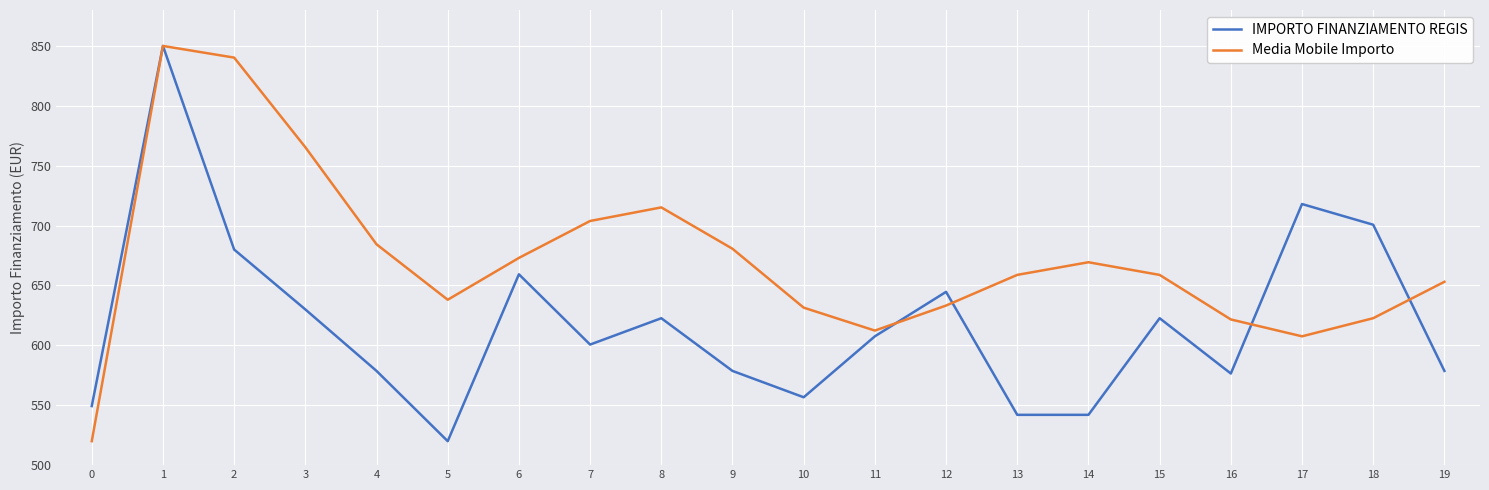

Where does the IMPORTO FINANZIAMENTO REGIS series first go above 607?

1